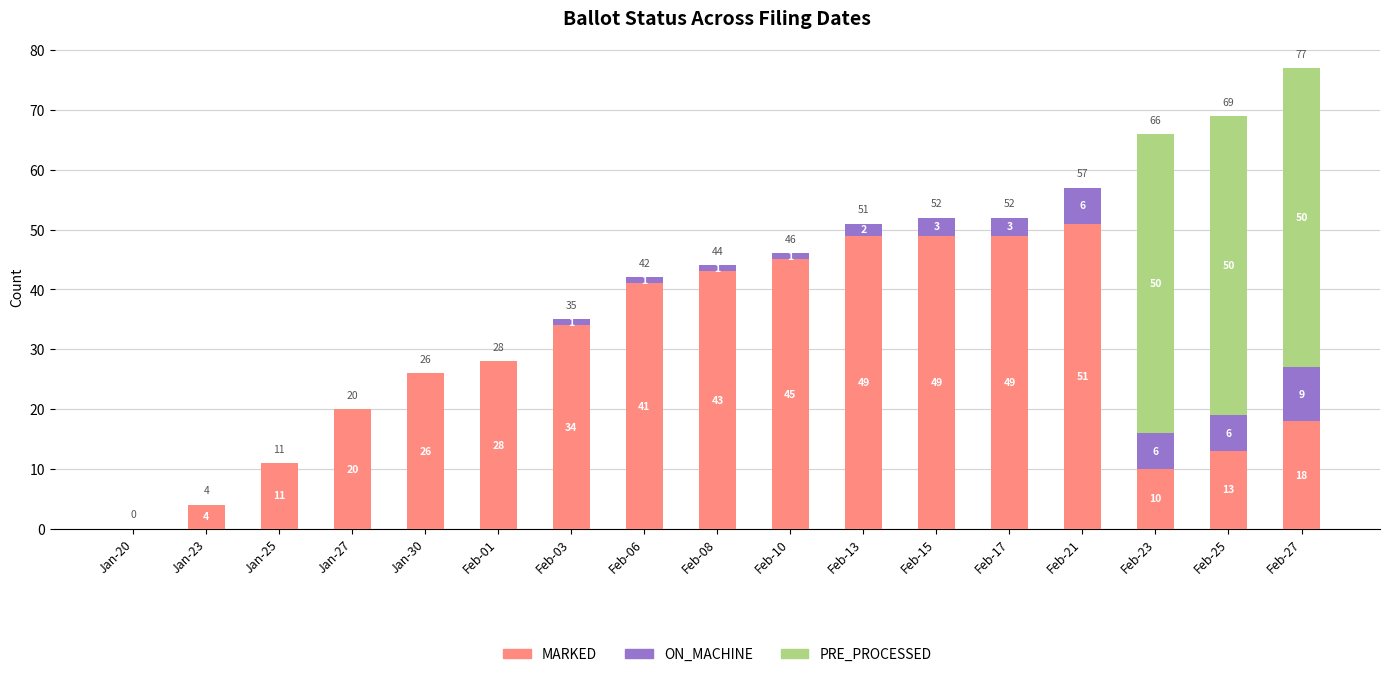

Does the chart contain stacked bars?

Yes